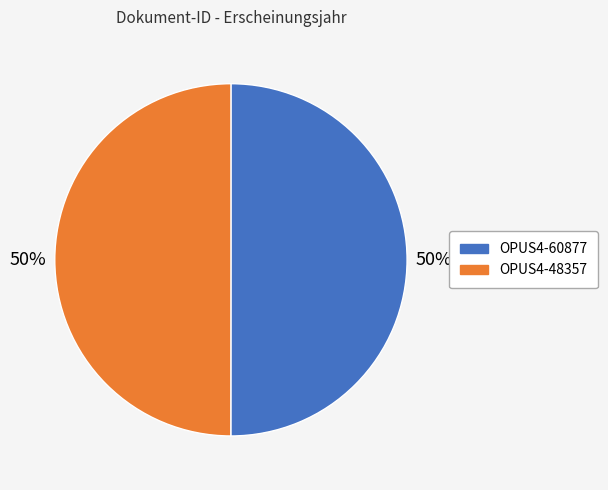

What percentage is the OPUS4-60877 slice, to the nearest percent?

50%